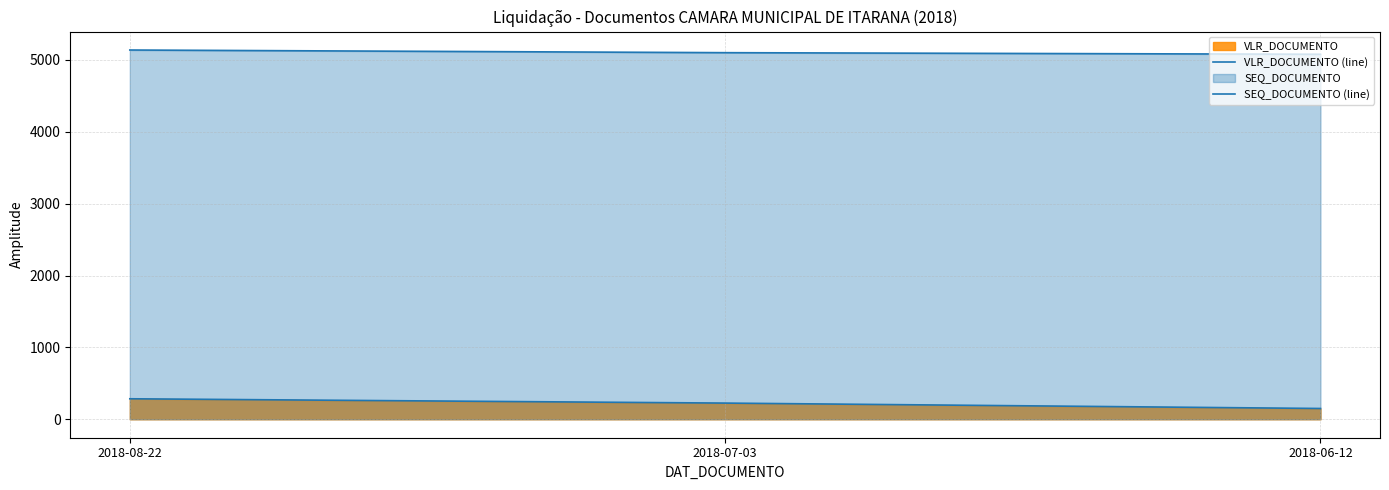

At how many categories does at least one series exceed 3755?

3